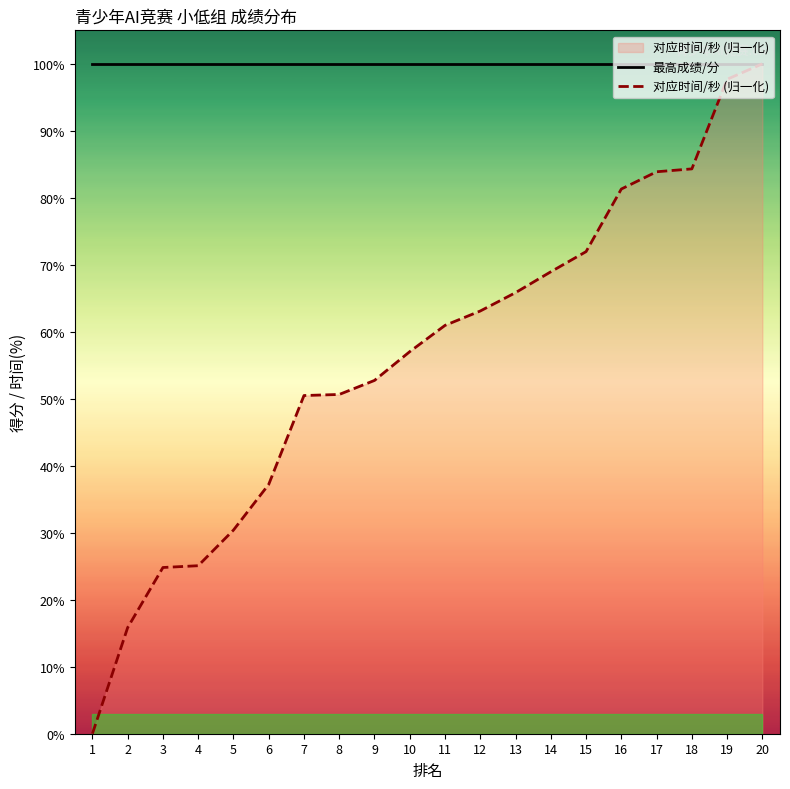

List the series in order of their overall mean, highest first.

最高成绩/分, 对应时间/秒 (归一化)